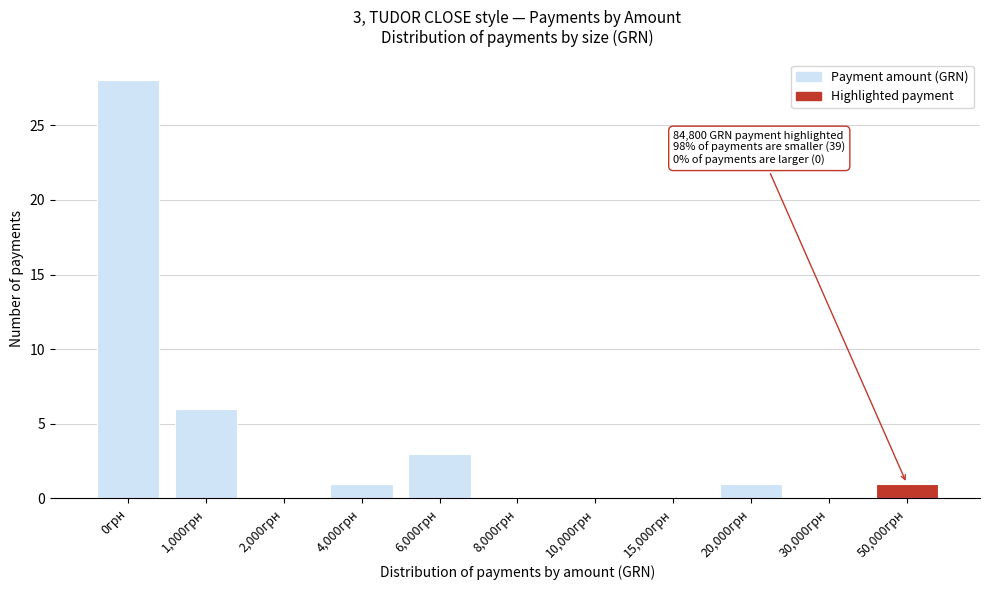

Reading right to left, extract all data points from this chart.

50,000грн=1	30,000грн=0	20,000грн=1	15,000грн=0	10,000грн=0	8,000грн=0	6,000грн=3	4,000грн=1	2,000грн=0	1,000грн=6	0грн=28